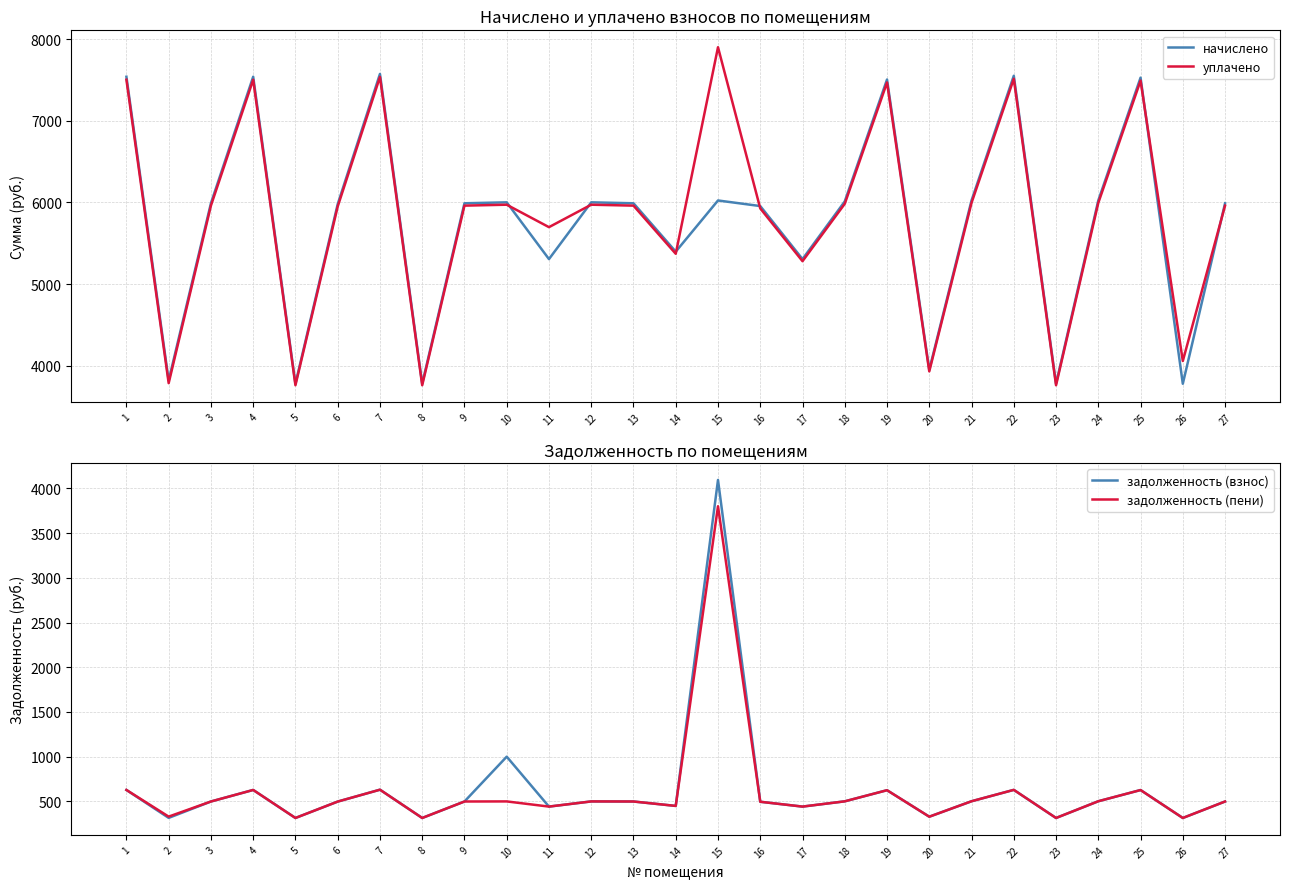

Reading right to left, list all the values displayed in this chart.

начислено: 5990.0	3780.8	7527.5	6024.2	3780.8	7550.3	6024.2	3951.6	7504.7	6012.8	5306.8	5956.0	6024.2	5398.0	5990.0	6001.4	5306.8	6001.4	5990.0	3780.8	7573.1	5978.8	3780.8	7538.9	5990.0	3820.7	7538.9
уплачено: 5961.1	4059.4	7491.1	5995.1	3762.6	7513.8	5995.1	3932.5	7468.4	5983.8	5281.1	5927.2	7900.0	5371.9	5961.1	5972.5	5697.7	5972.5	5961.1	3762.6	7536.5	5949.9	3762.6	7502.5	5961.1	3788.2	7502.5
задолженность (взнос): 499.2	315.1	627.3	502.0	315.1	629.2	502.0	329.3	625.4	501.1	442.2	496.3	4093.3	449.8	499.2	500.1	442.2	1000.2	499.2	315.1	631.1	498.2	315.1	628.2	499.2	316.0	628.2
задолженность (пени): 499.2	315.1	627.3	502.0	315.1	629.2	502.0	329.3	625.4	501.1	442.2	496.3	3799.4	449.8	499.2	500.1	442.2	500.1	499.2	315.1	631.1	498.2	315.1	628.2	499.2	330.2	628.2